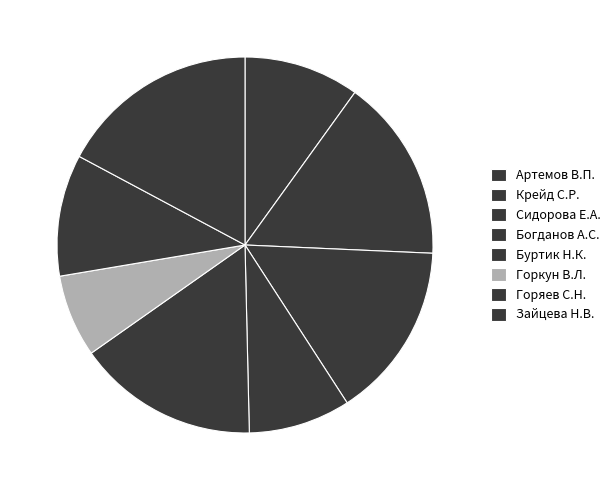

To the nearest percent, what portion does Горкун В.Л. represent?

7%